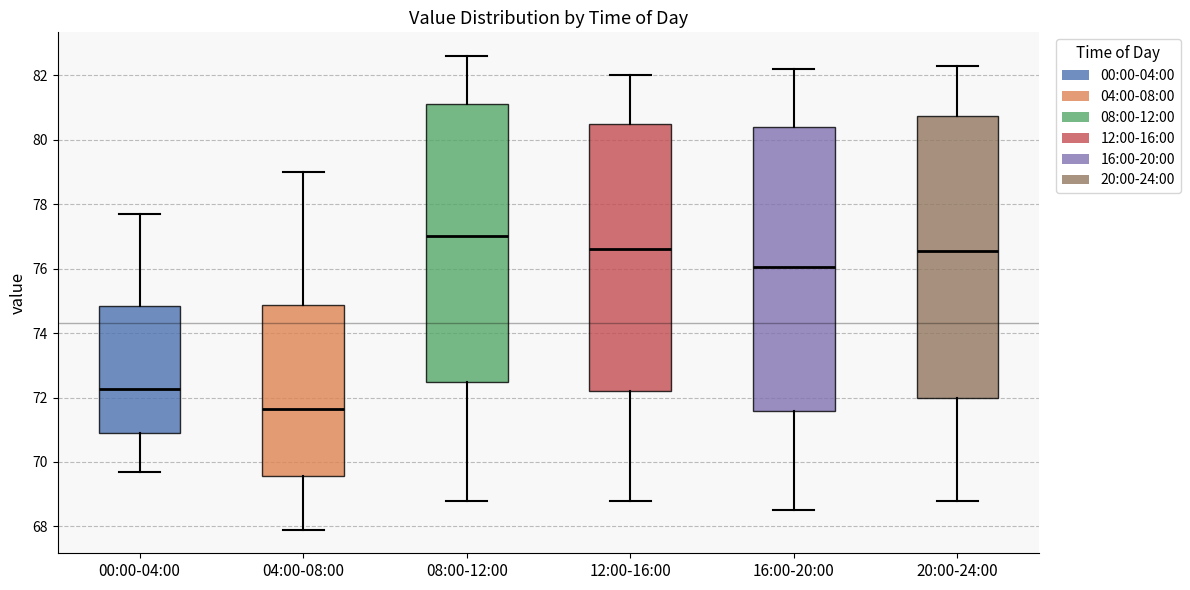

Which box has the lowest median line?

04:00-08:00